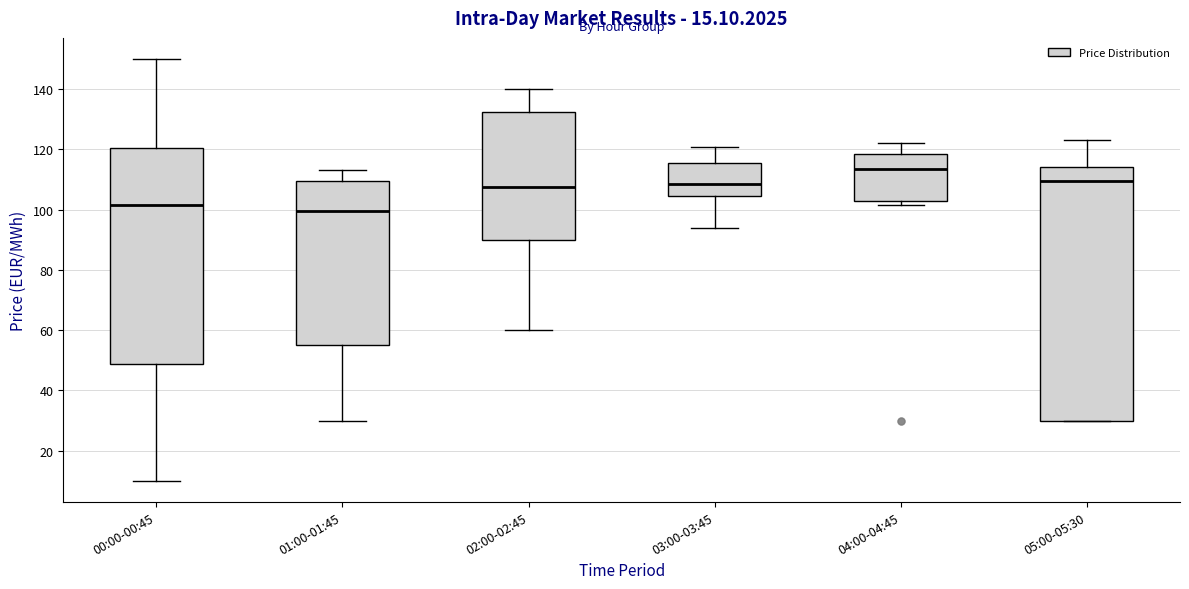

Which box has the lowest median line?

01:00-01:45